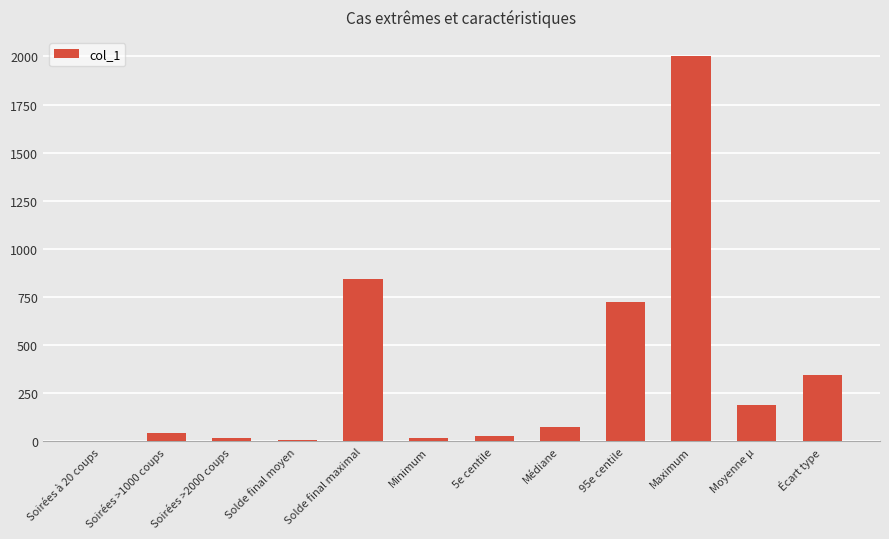

What is the sum of the values at Maximum and Moyenne µ?

2189.5